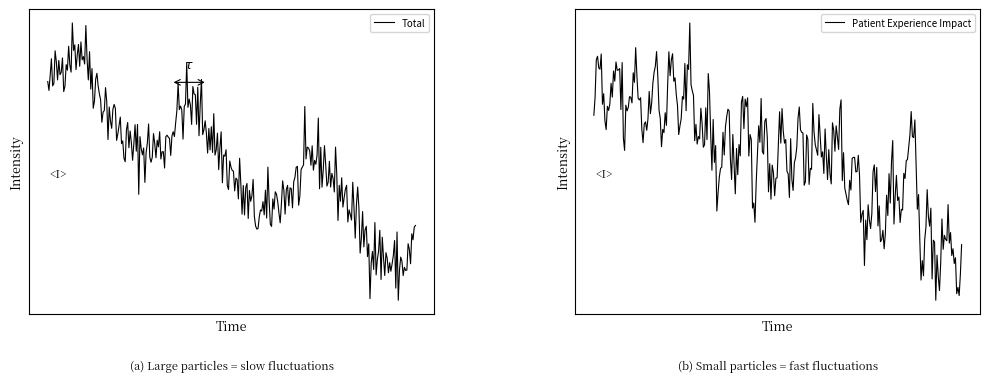

What is the difference between the Patient Experience Impact values at 1 and 4?

1